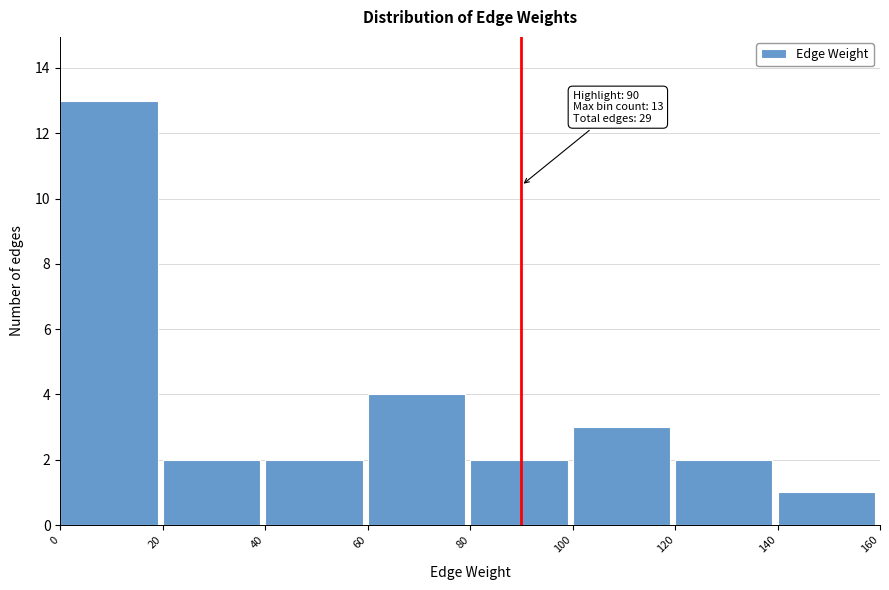

Over which range of the x-axis is the bar tallest?

0 to 20